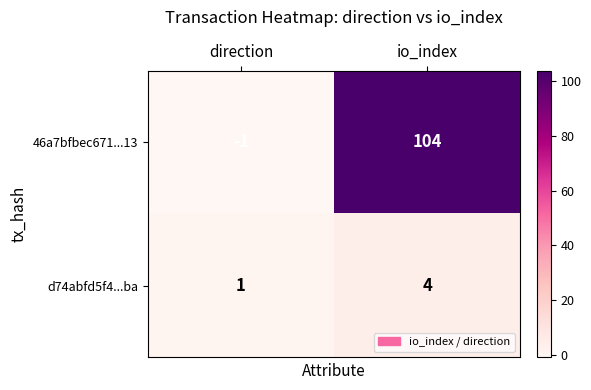

Rank the categories by d74abfd5f4...ba value from lowest to highest.

direction, io_index